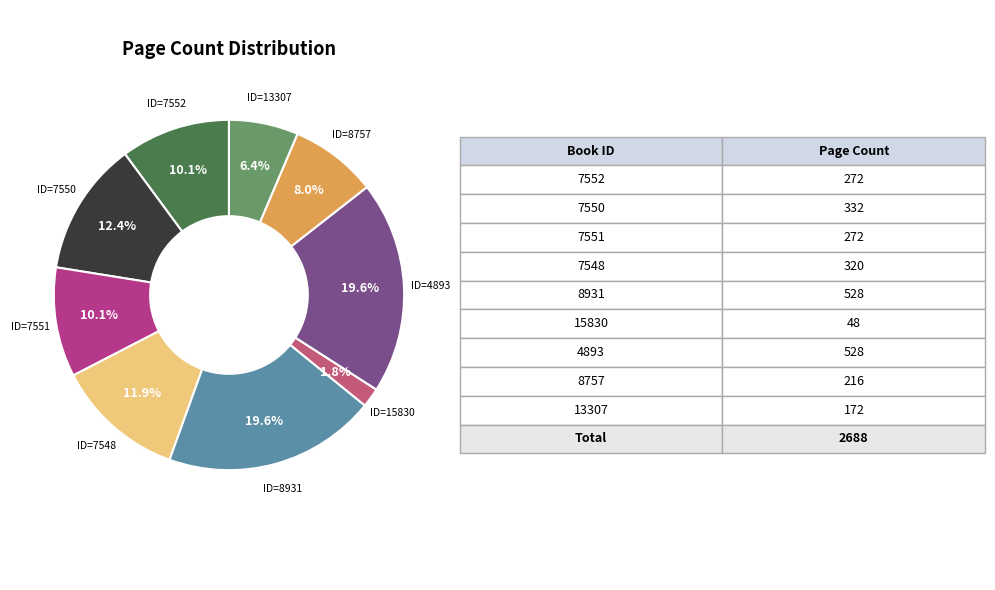

Is there any slice that represents more than half of the pie?

No